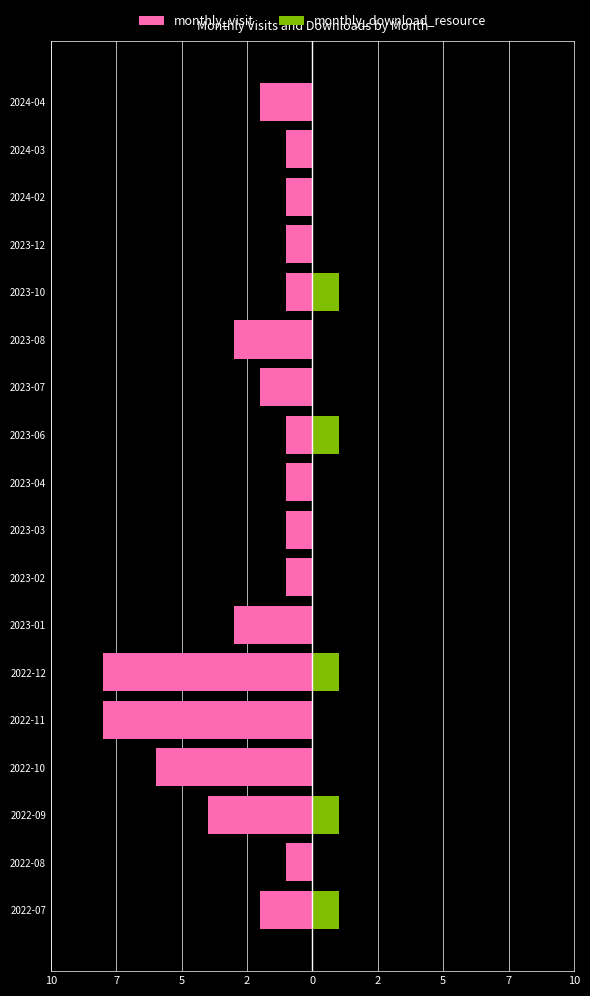

How many series are shown in this chart?

2